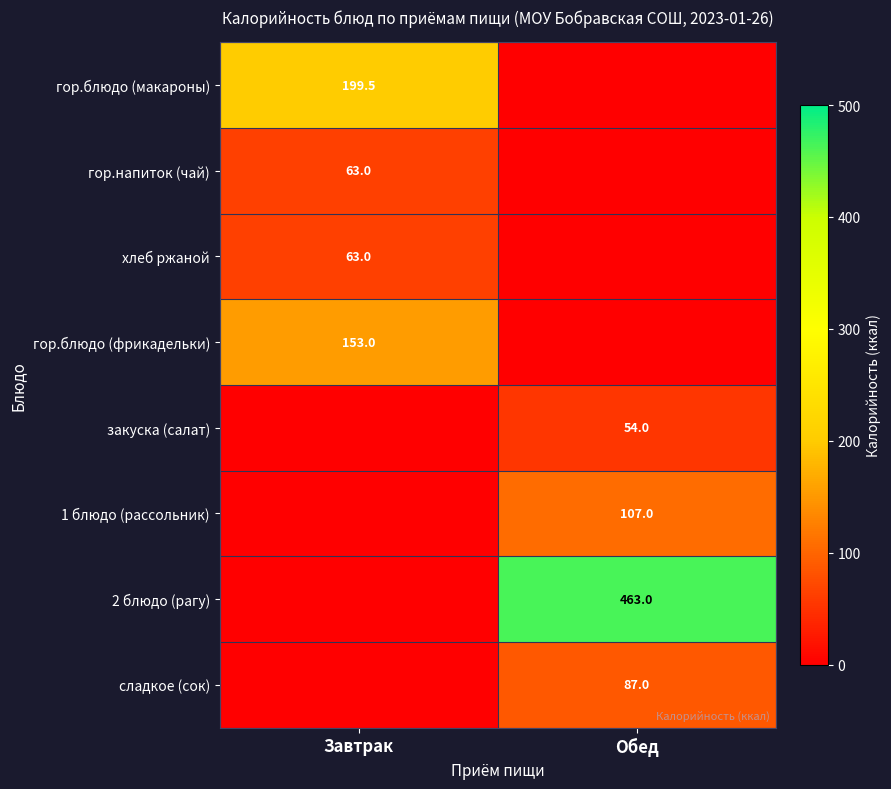

The хлеб ржаной series shows 63.0 at Завтрак. True or false?

True